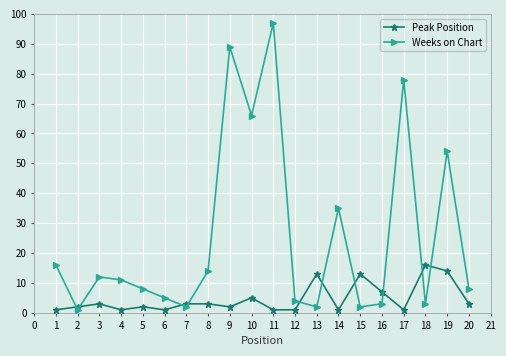

The Weeks on Chart series shows 26 at 9. True or false?

False